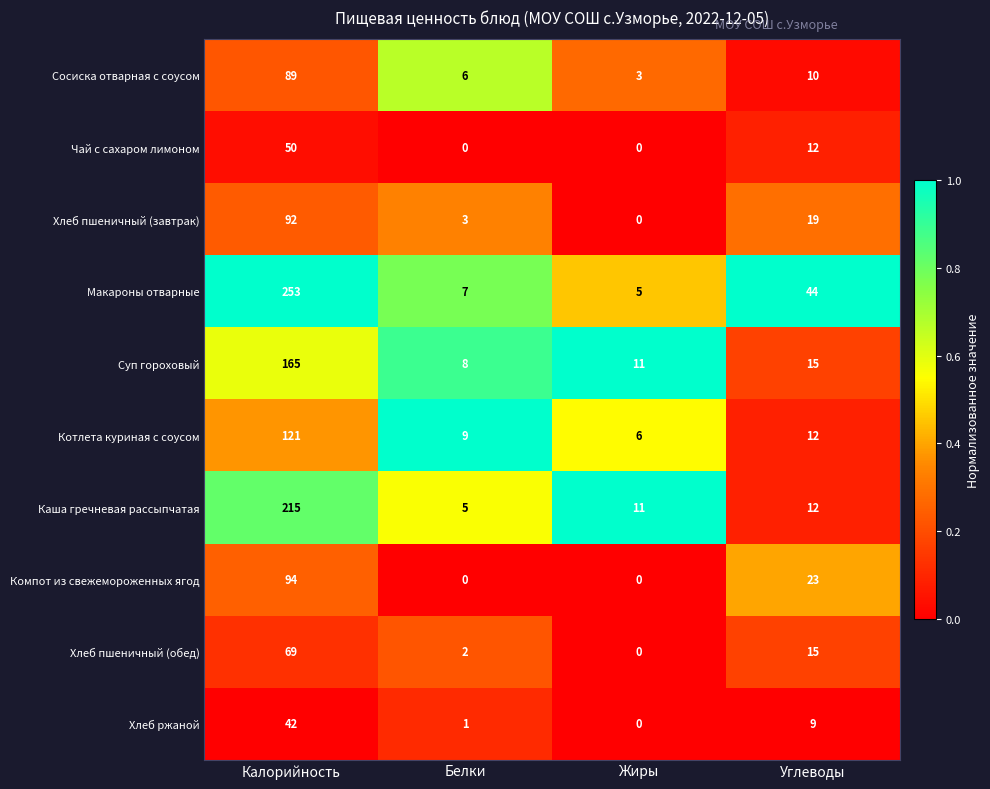

True or false: Суп гороховый has a value of 3 at Жиры.

False